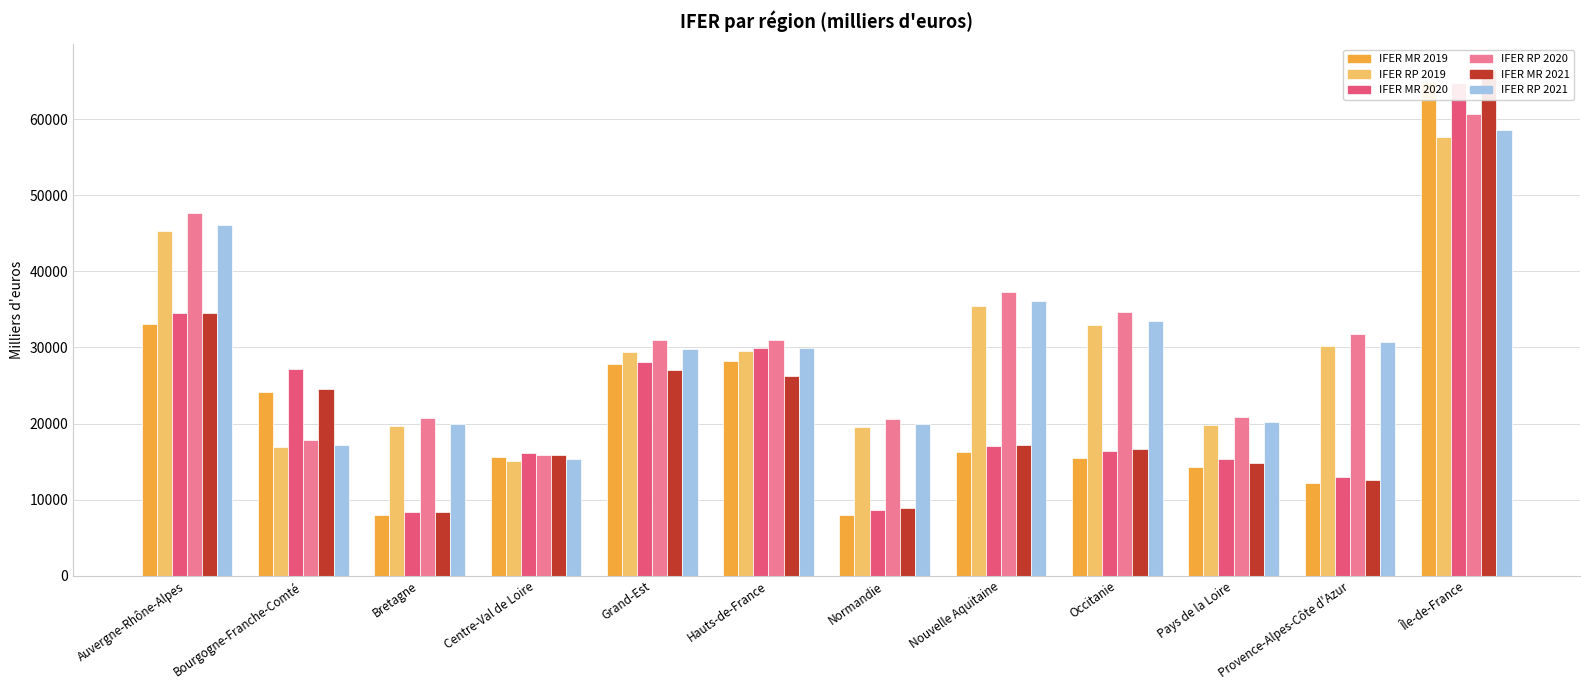

What is the label of the 3rd bar from the left?

Bretagne